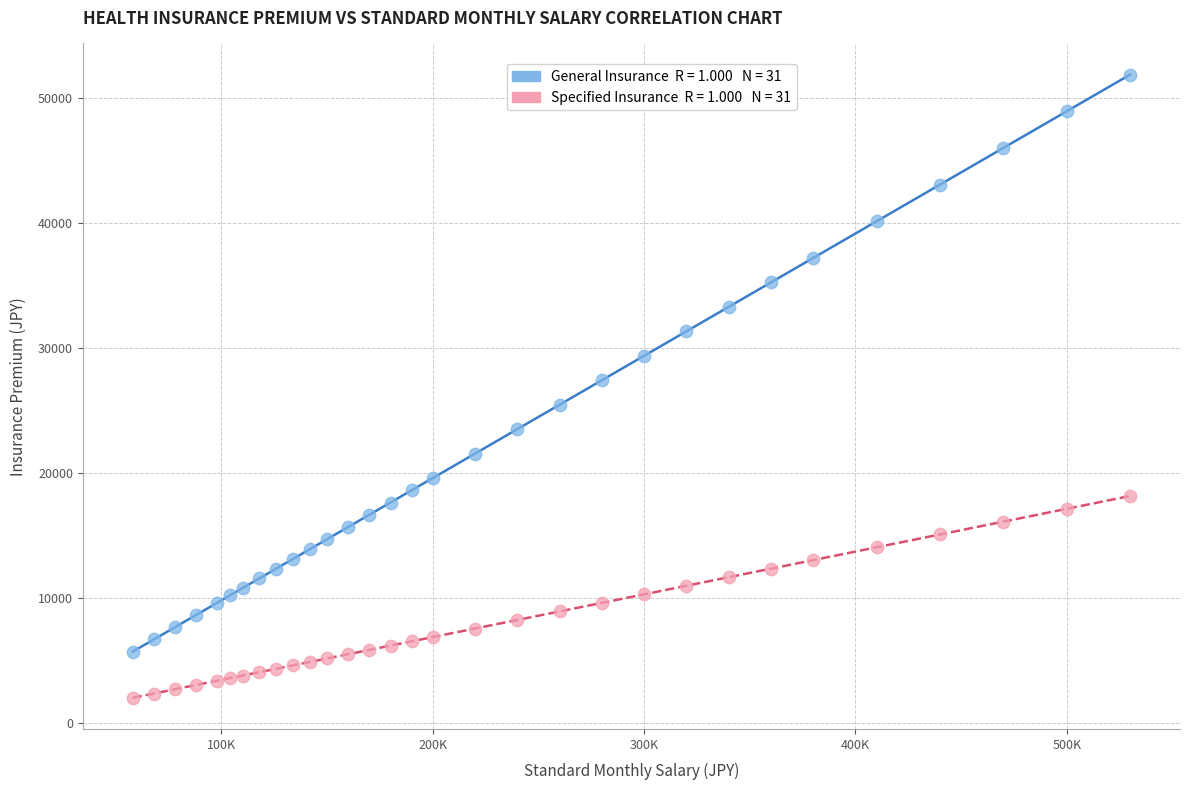

Across all data points, what is the range of Y values (max minus min)?

49850.4